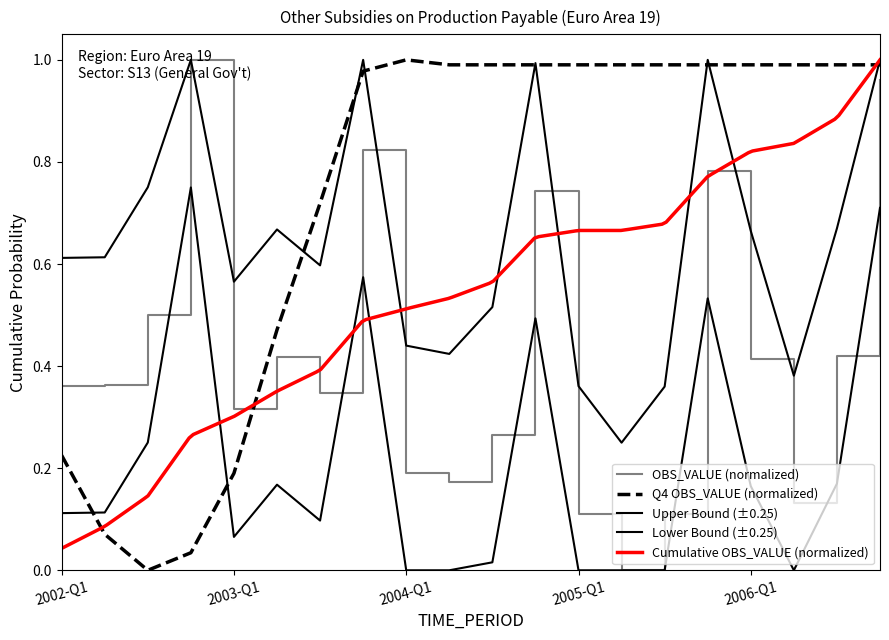

At which label does Annual Q4 OBS_VALUE reach its peak?

2004-Q1